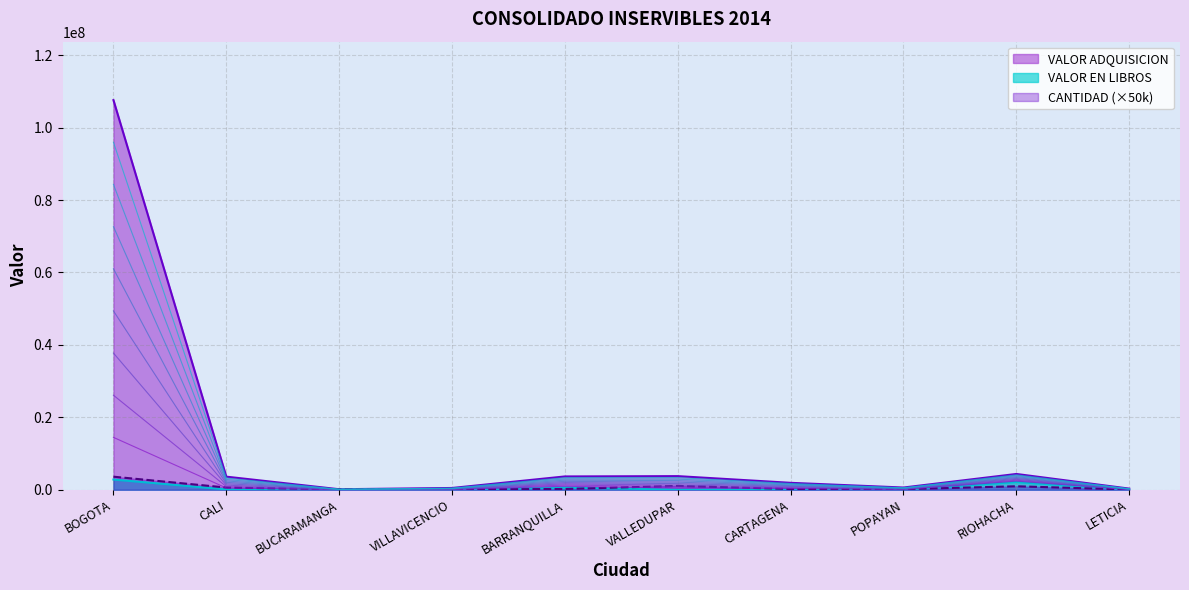

Count the number of categories in the chart.

10